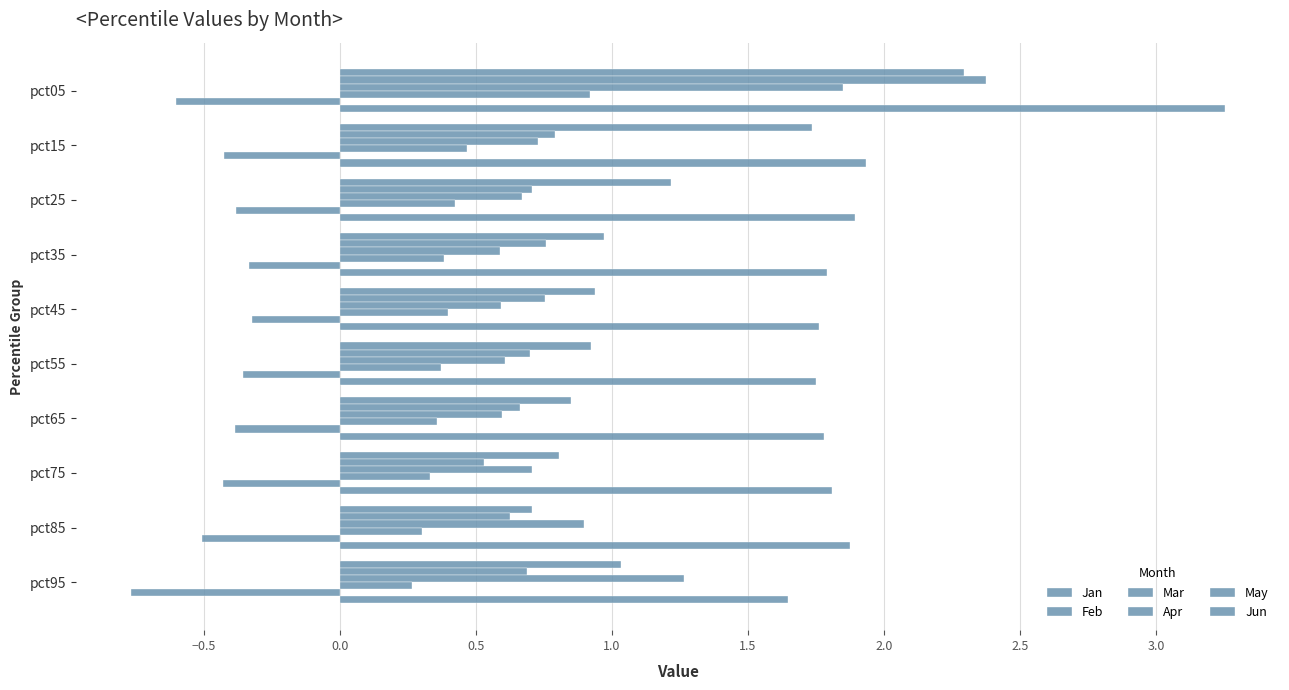

How many data points does each series have?

10